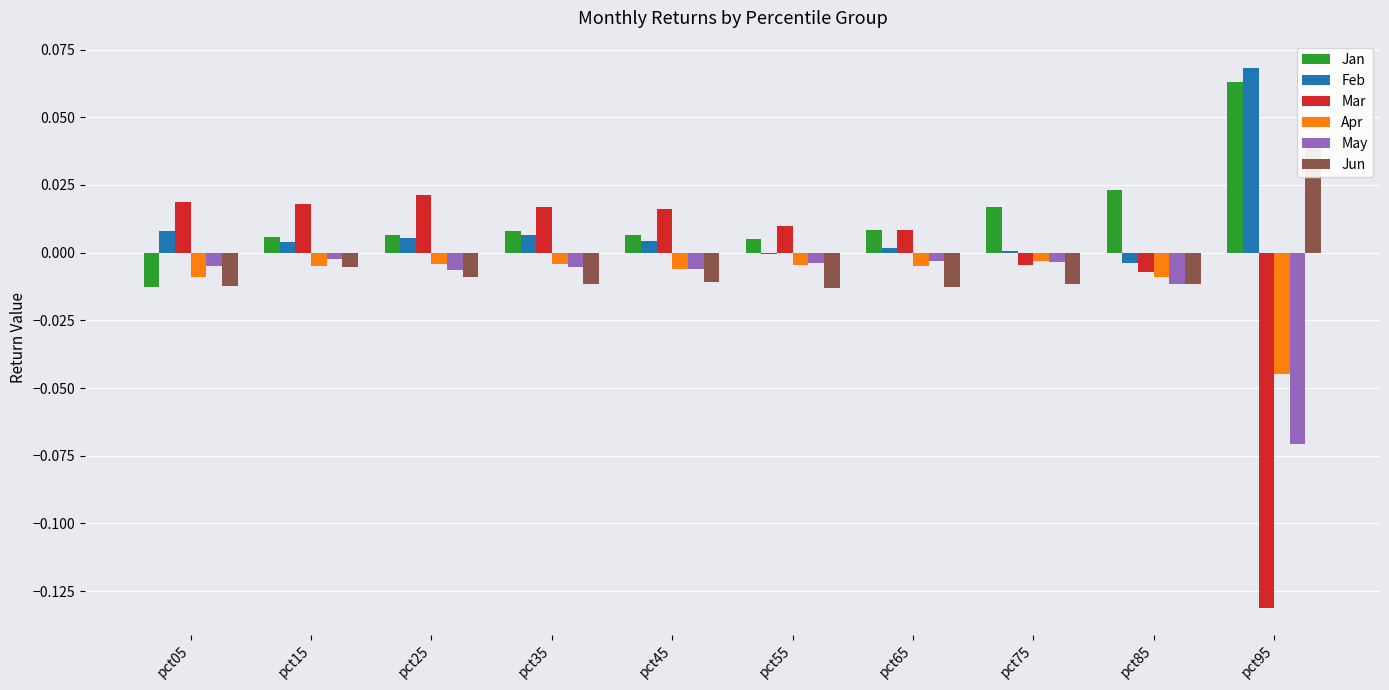

True or false: May has a value of -0.0 at pct85.

True